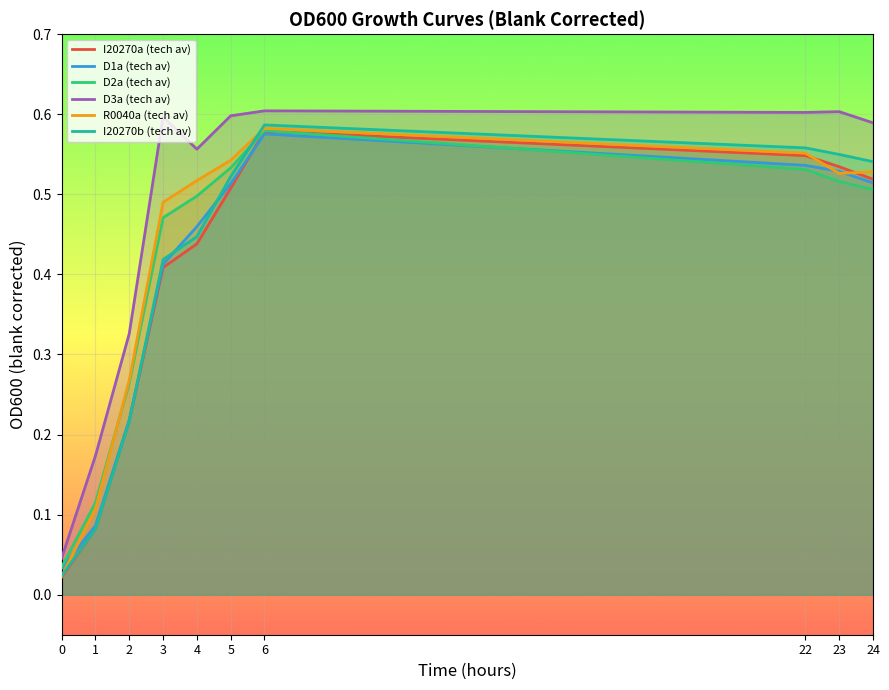

What is the approximate value of I20270a (tech av) at 23?

0.5